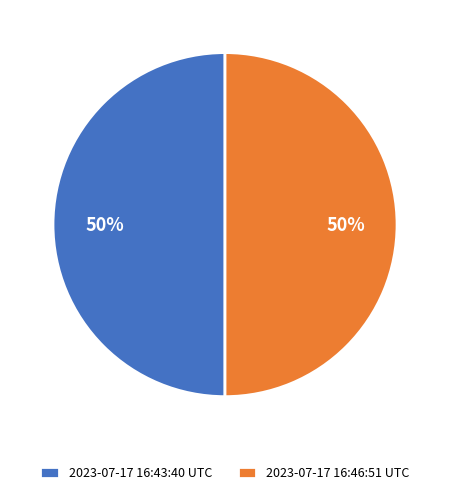

Approximately how many times larger is the value at 2023-07-17 16:46:51 UTC compared to 2023-07-17 16:43:40 UTC?

1.0